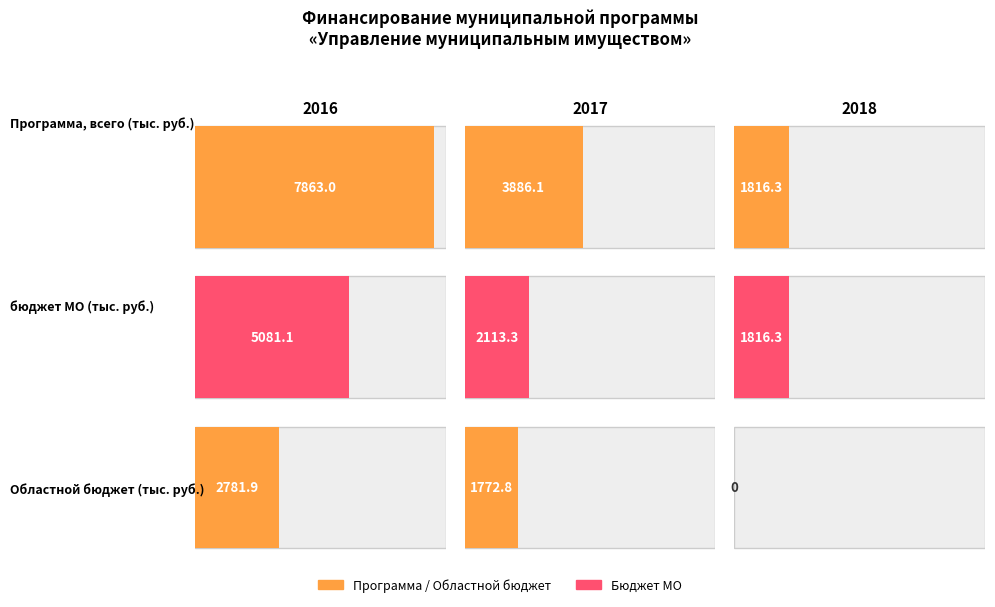

What is the highest value of the бюджет МО series?

5081.1